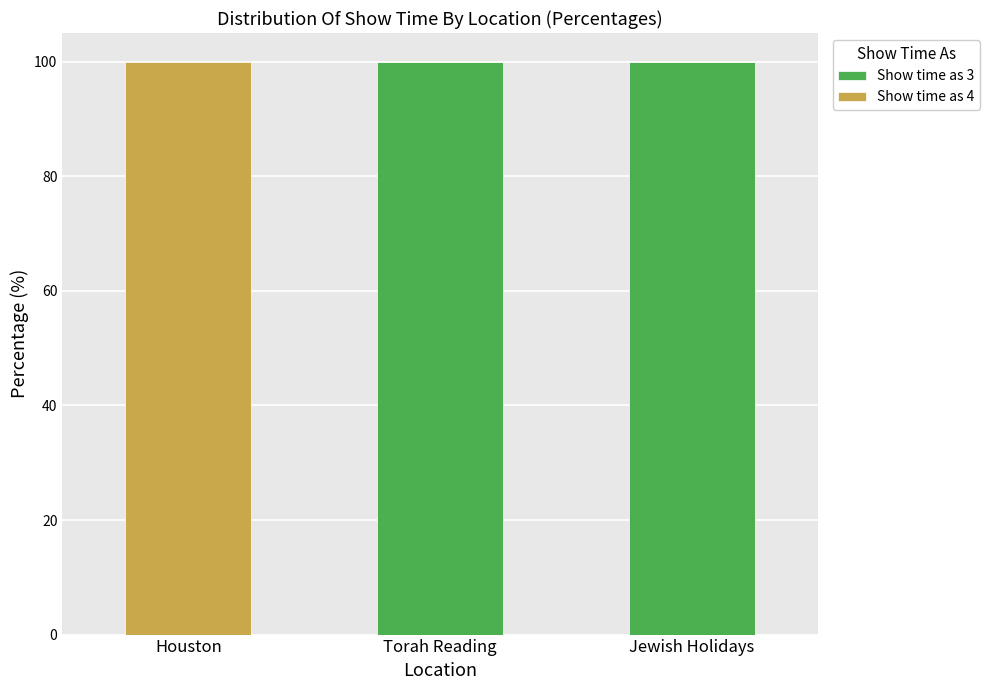

The value of Show time as 3 at Houston is 0. True or false?

True